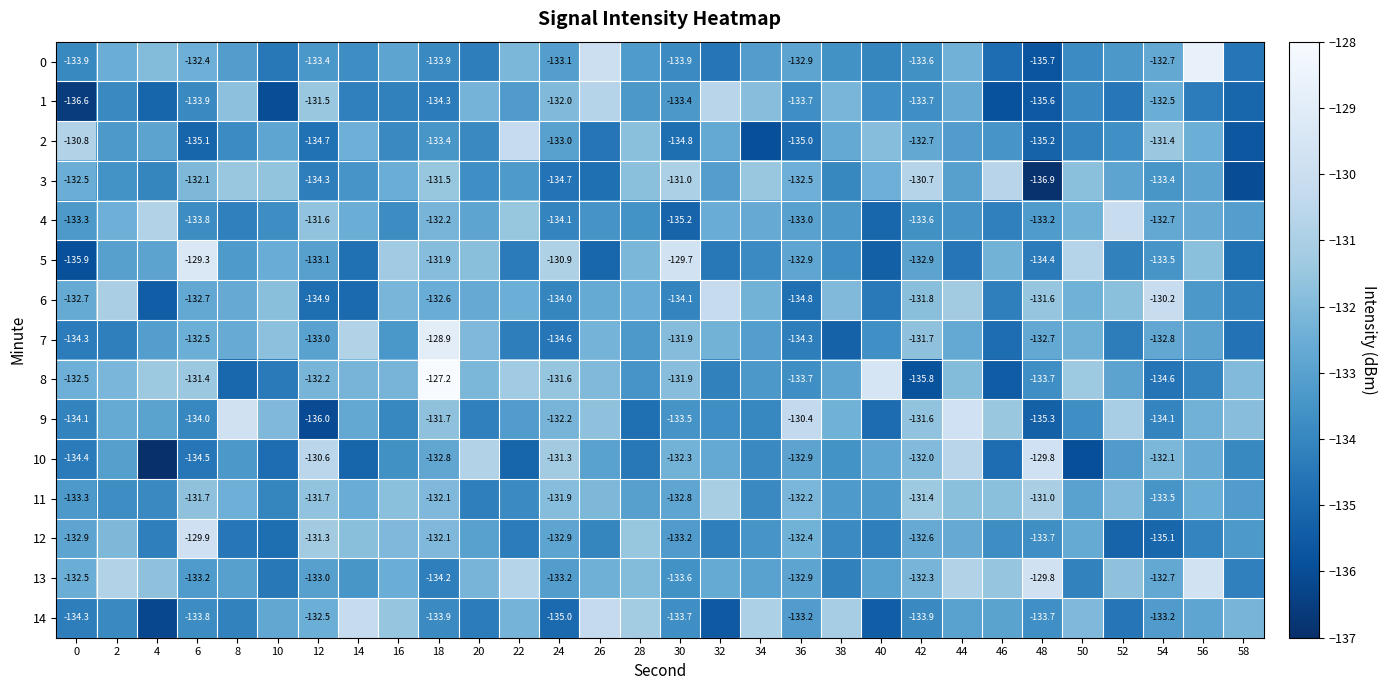

At which category does the chart reach its minimum across all series?

4